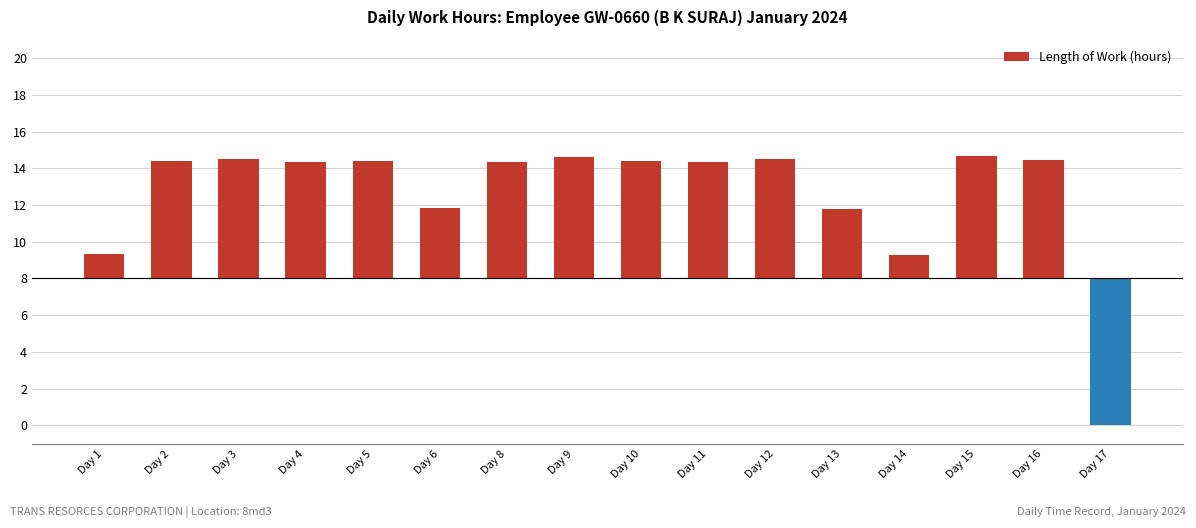

At which label is the value closest to 0?

Day 14